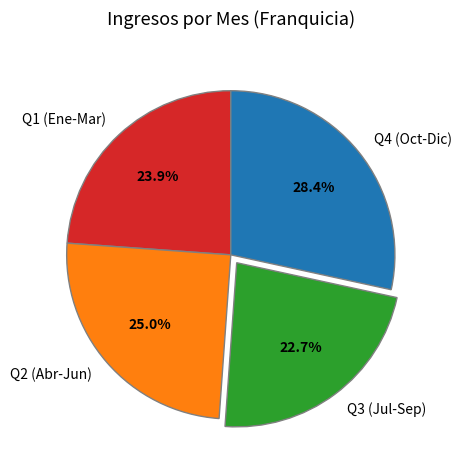

Do Q1 (Ene-Mar) and Q3 (Jul-Sep) together represent more than half of the pie?

No